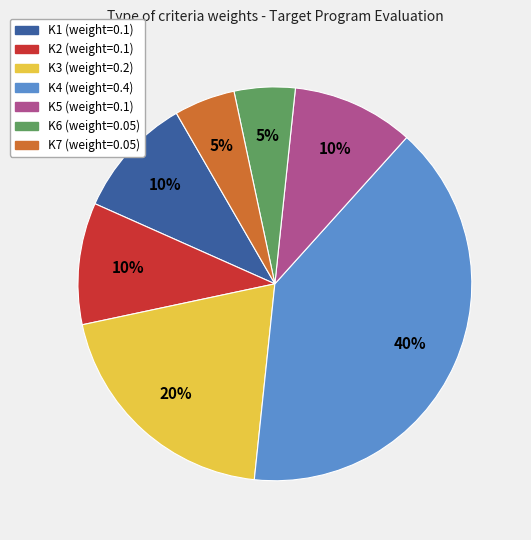

Does any single category account for the majority?

No